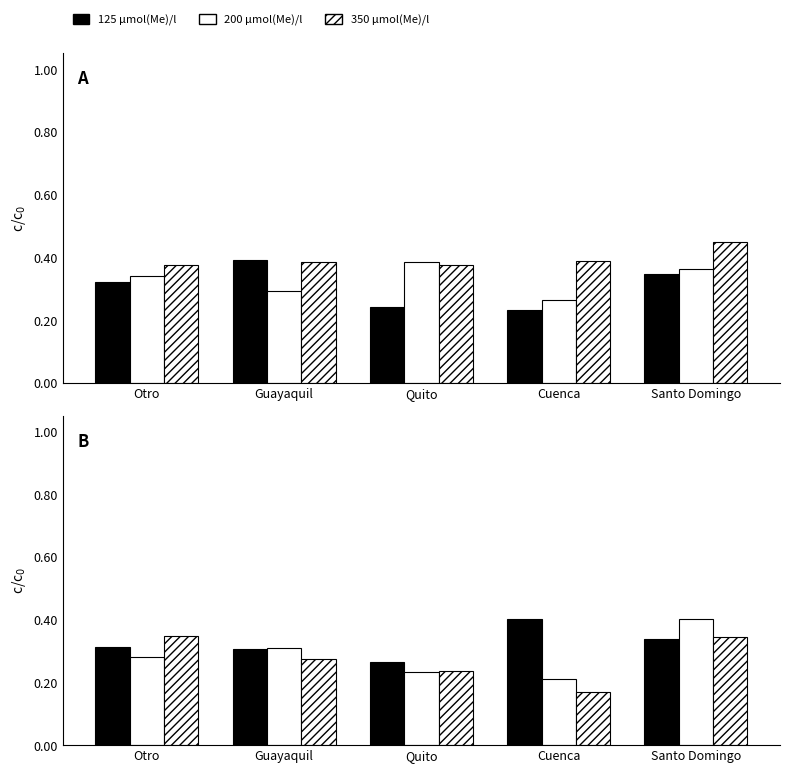

Rank the series at Quito from lowest to highest value.

200 μmol(Me)/l, 350 μmol(Me)/l, 125 μmol(Me)/l